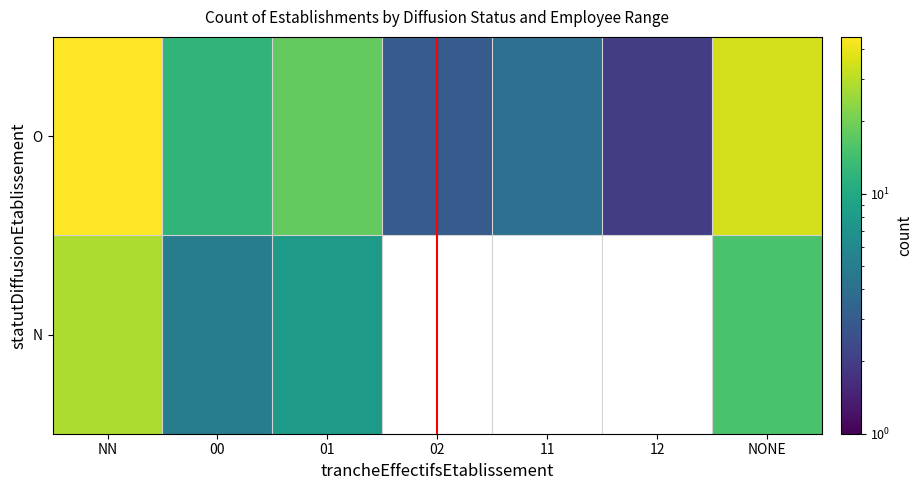

What is the difference between the maximum and minimum values in the O series?

43.0